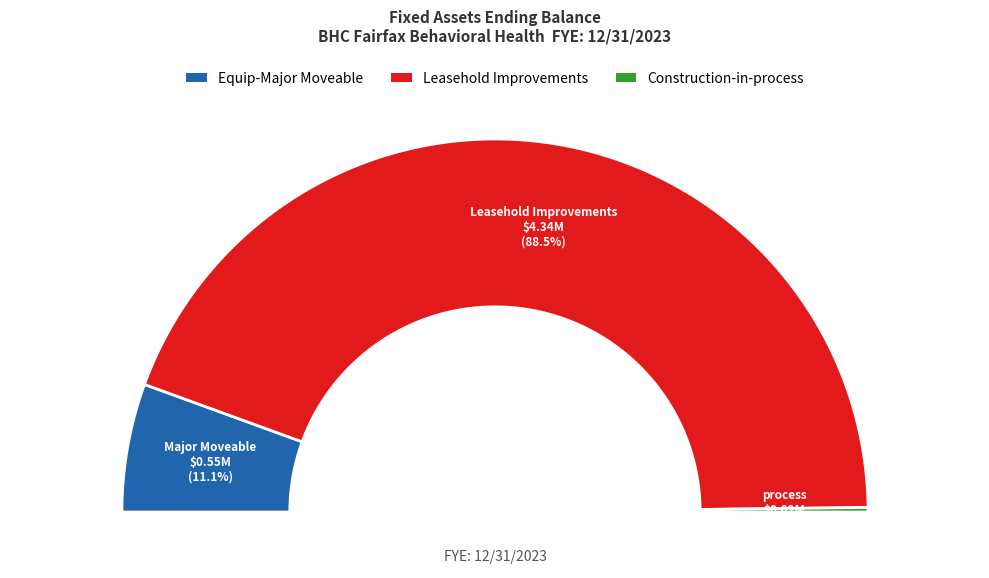

Count the number of slices in the pie.

3